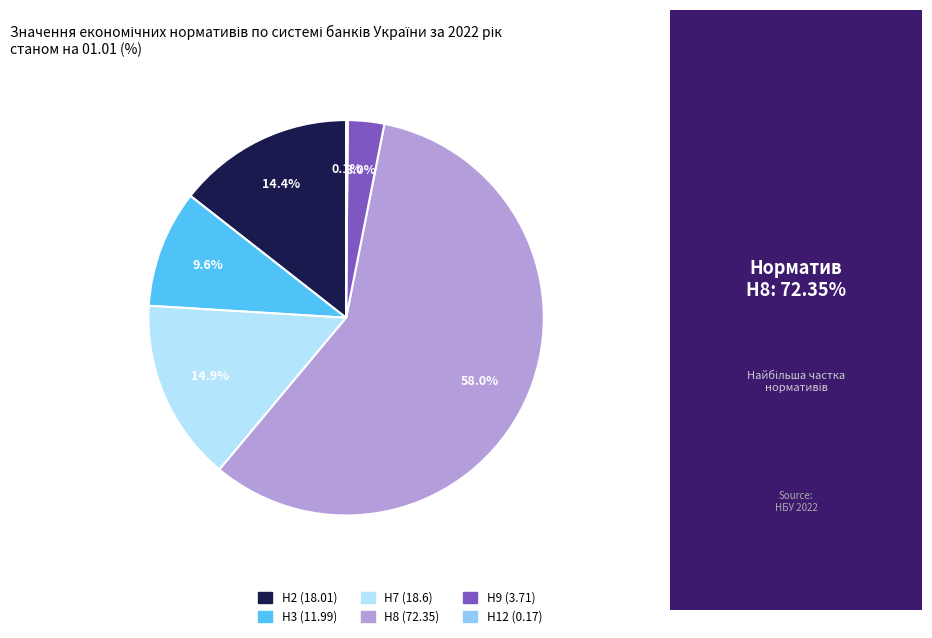

Is Н7 (18.6) the majority of the pie?

No